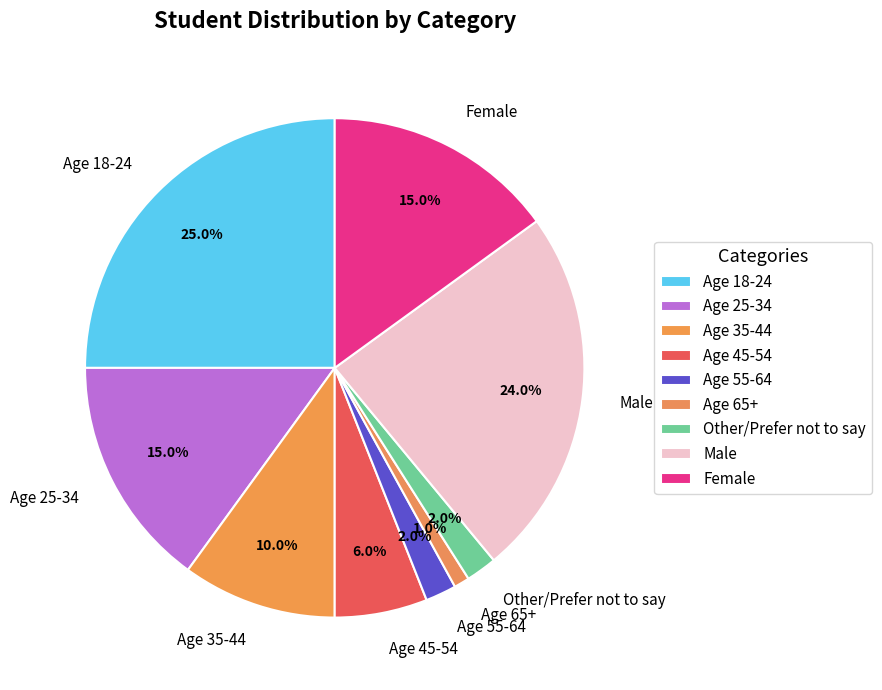

Is there a majority slice in this chart?

No